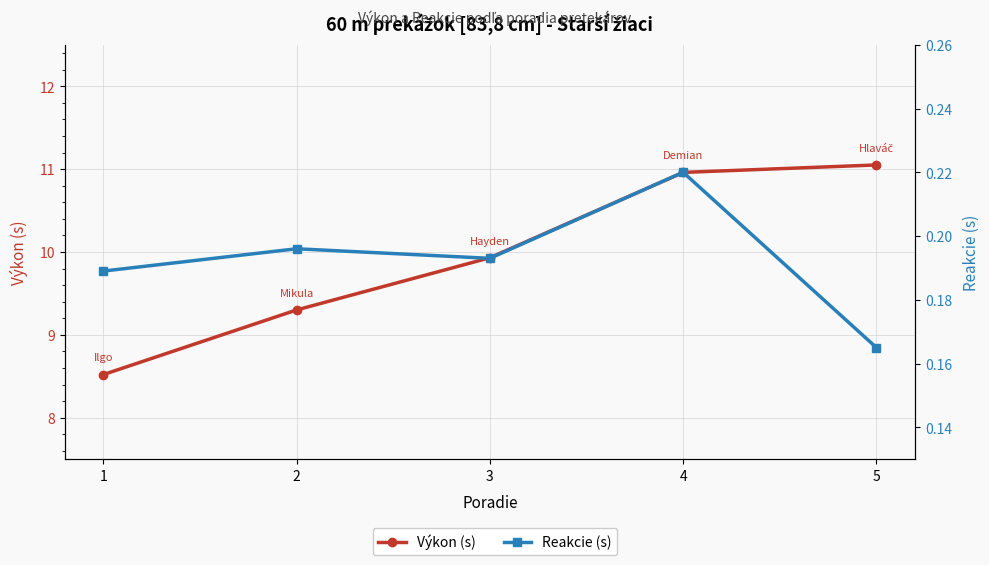

The Reakcie (s) series shows 0.4 at 4. True or false?

False